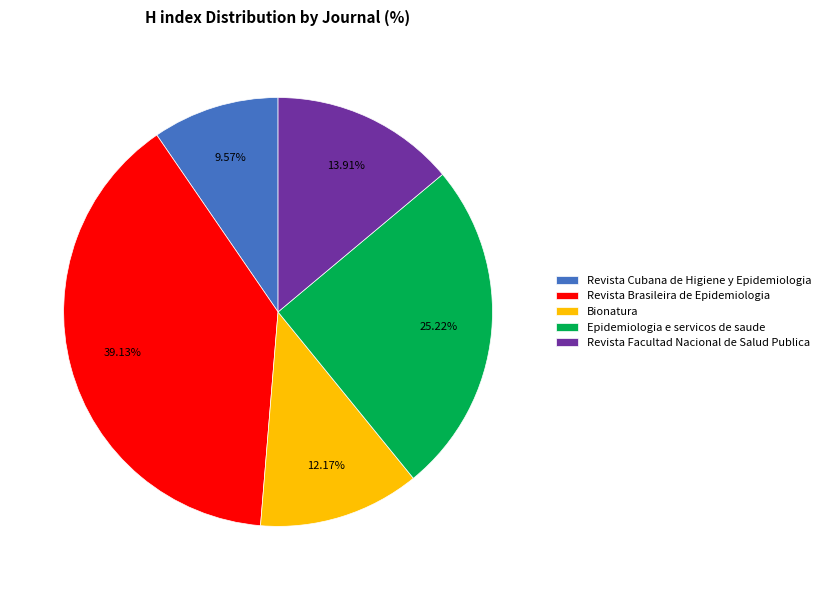

To the nearest percent, what portion does Revista Cubana de Higiene y Epidemiologia represent?

10%